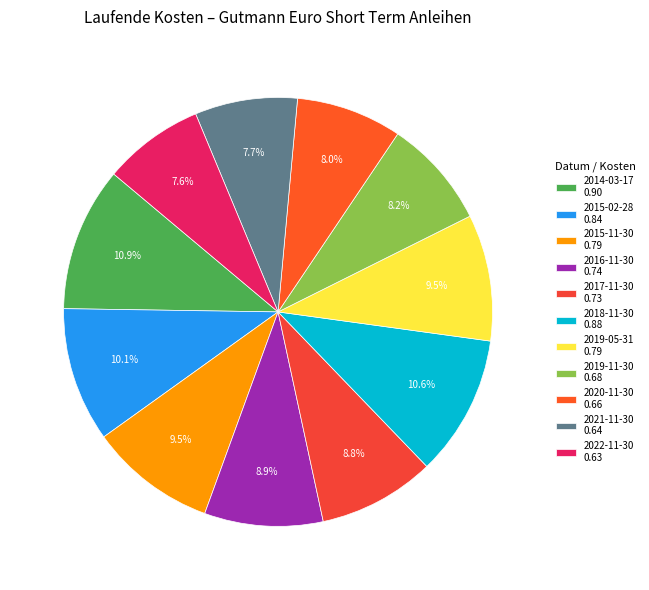

Combined, do 2015-02-28 and 2016-11-30 account for over 50%?

No